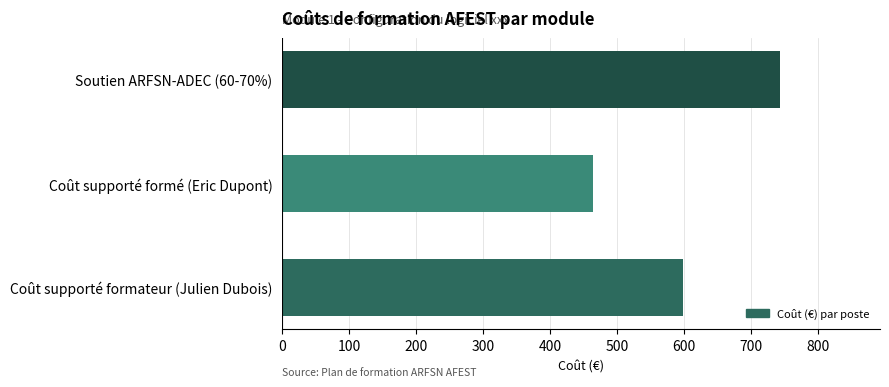

What is the value of the 1st bar from the left?

597.8